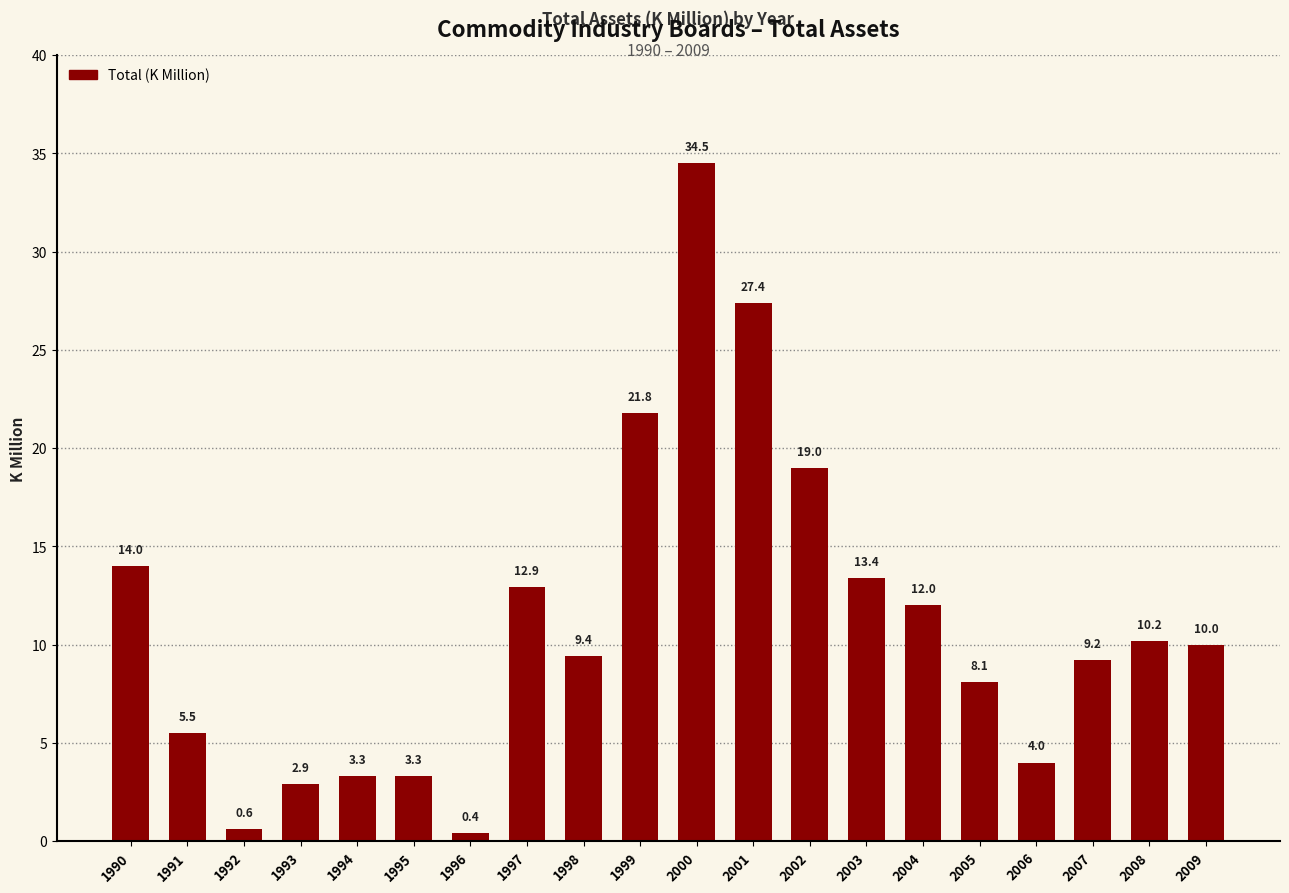

What is the ratio of the value at 2000 to the value at 1994?

10.5